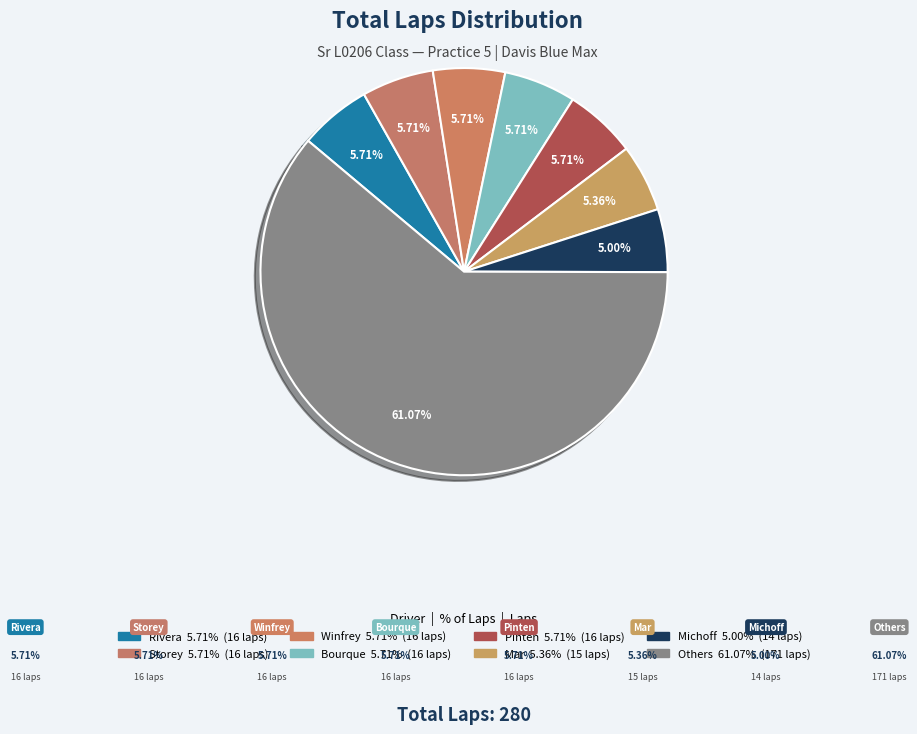

How many segments does this pie chart have?

8